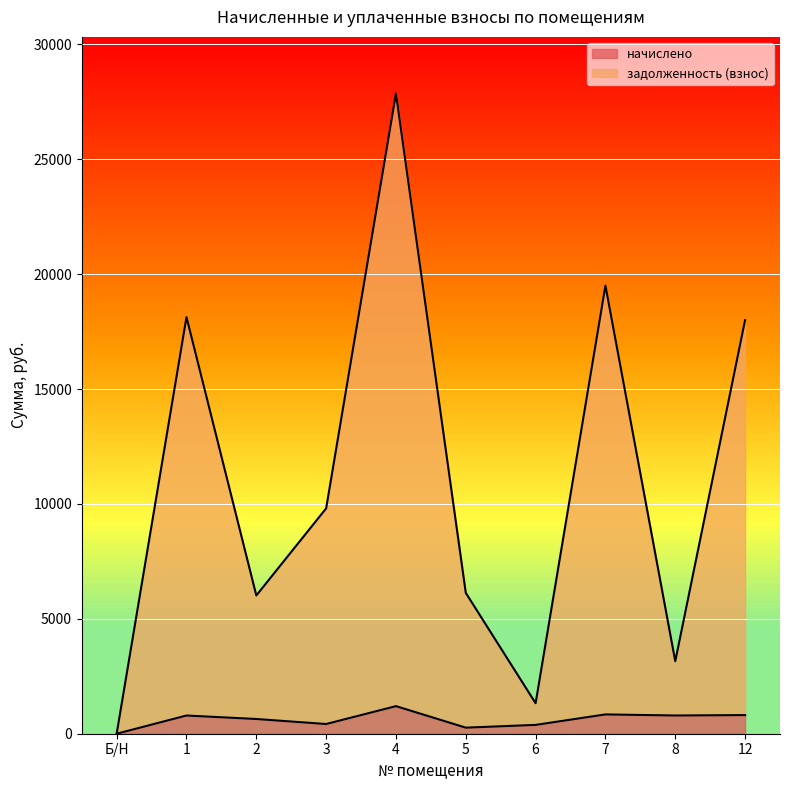

True or false: задолженность (взнос) and начислено intersect in this chart.

False